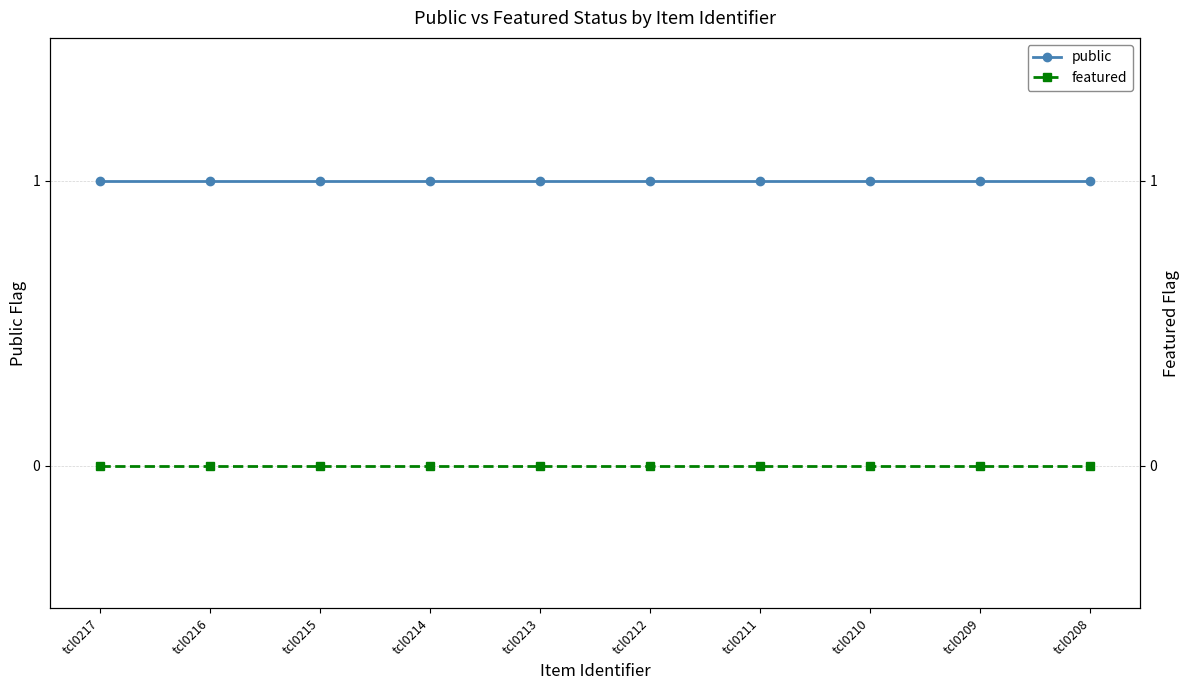

Is the value of featured at tcl0216 greater than the value of public at tcl0217?

No